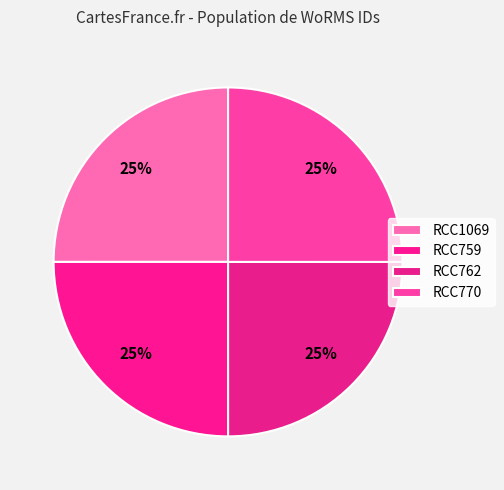

Is it true that RCC762 is 25% of the pie?

True